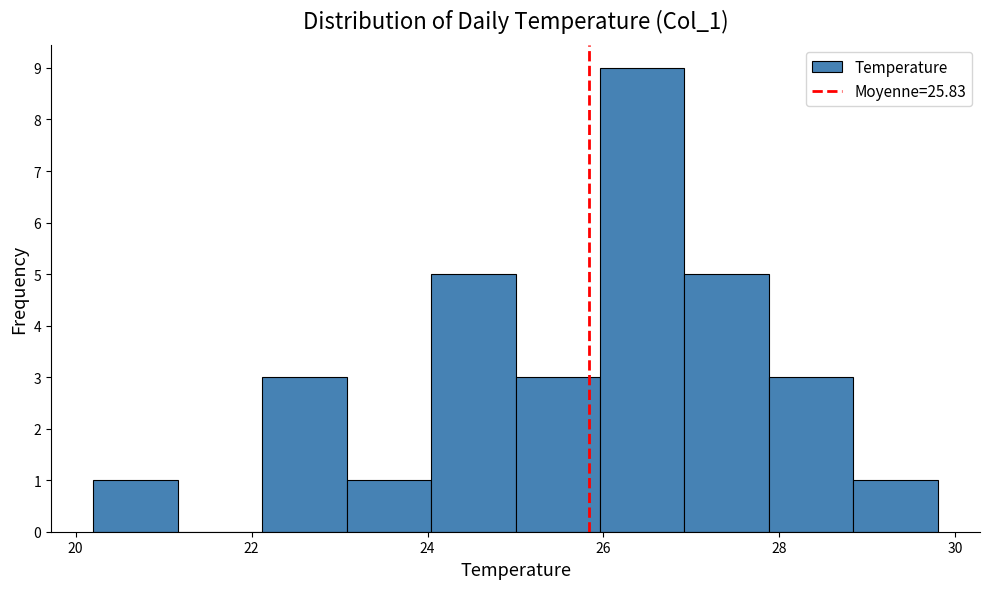

Reading left to right, transcribe this chart: for each bar, give the range it covers on the x-axis and its height. Neither the bar edges nor the heights are printed on the chart, so give them approximately, as read against the axes.

20.20 to 21.16: 1
21.16 to 22.12: 0
22.12 to 23.08: 3
23.08 to 24.04: 1
24.04 to 25.00: 5
25.00 to 25.96: 3
25.96 to 26.92: 9
26.92 to 27.88: 5
27.88 to 28.84: 3
28.84 to 29.80: 1